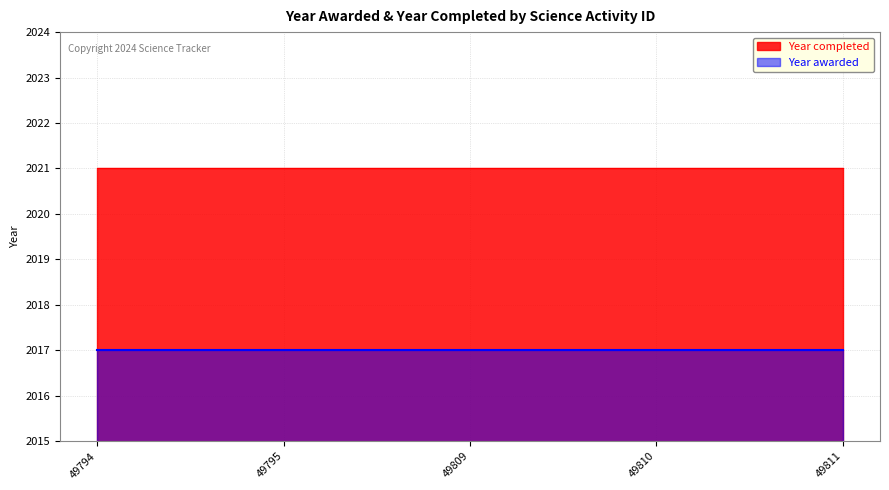

Reading left to right, transcribe all the data shown in this chart.

Year awarded: 49794=2017	49795=2017	49809=2017	49810=2017	49811=2017
Year completed: 49794=2021	49795=2021	49809=2021	49810=2021	49811=2021